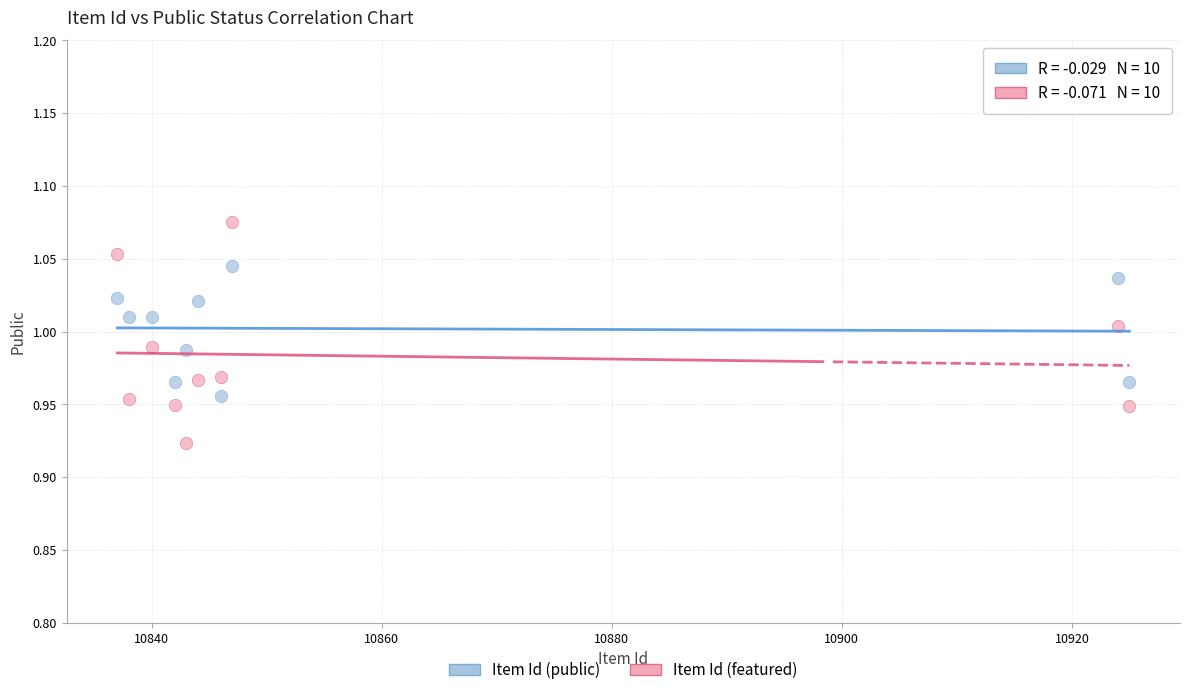

What are all the series names shown in the legend?

Item Id (public), Item Id (featured)